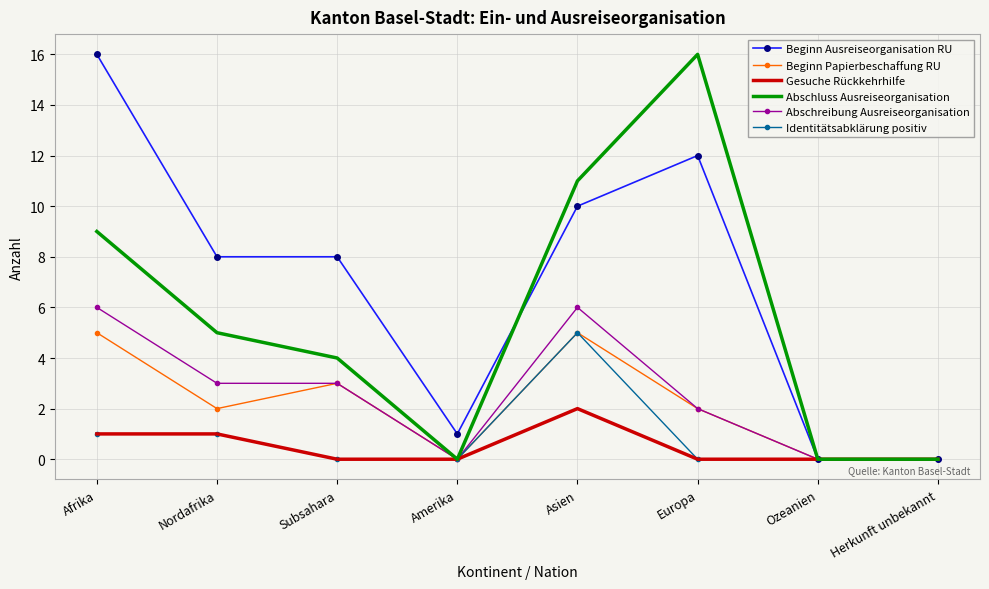

What position from the left is Asien?

5